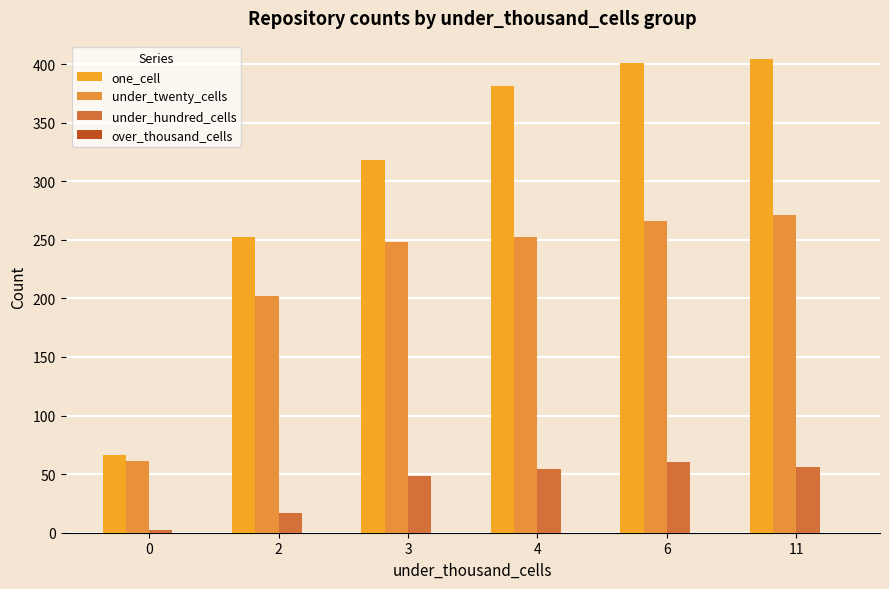

What is the total value across all series at 11?

731